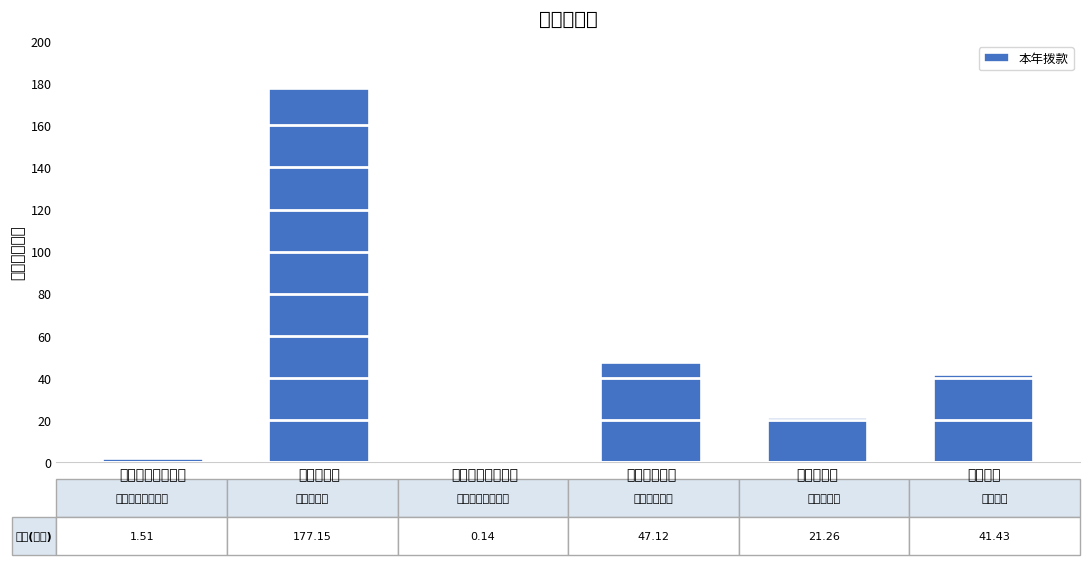

Reading left to right, extract all data points from this chart.

1.5	177.2	0.1	47.1	21.3	41.4